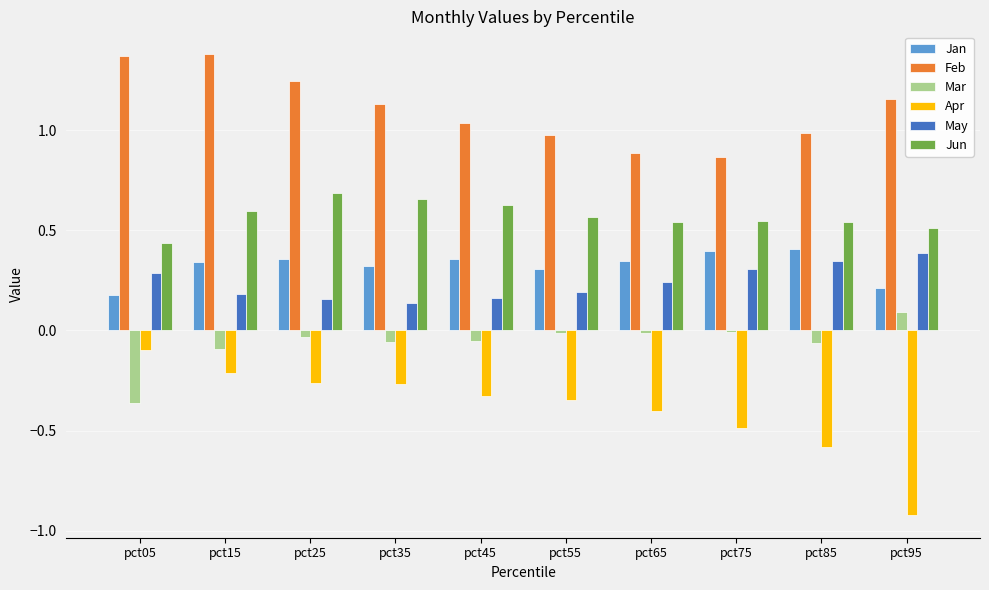

The Mar series shows -0.0 at pct75. True or false?

True